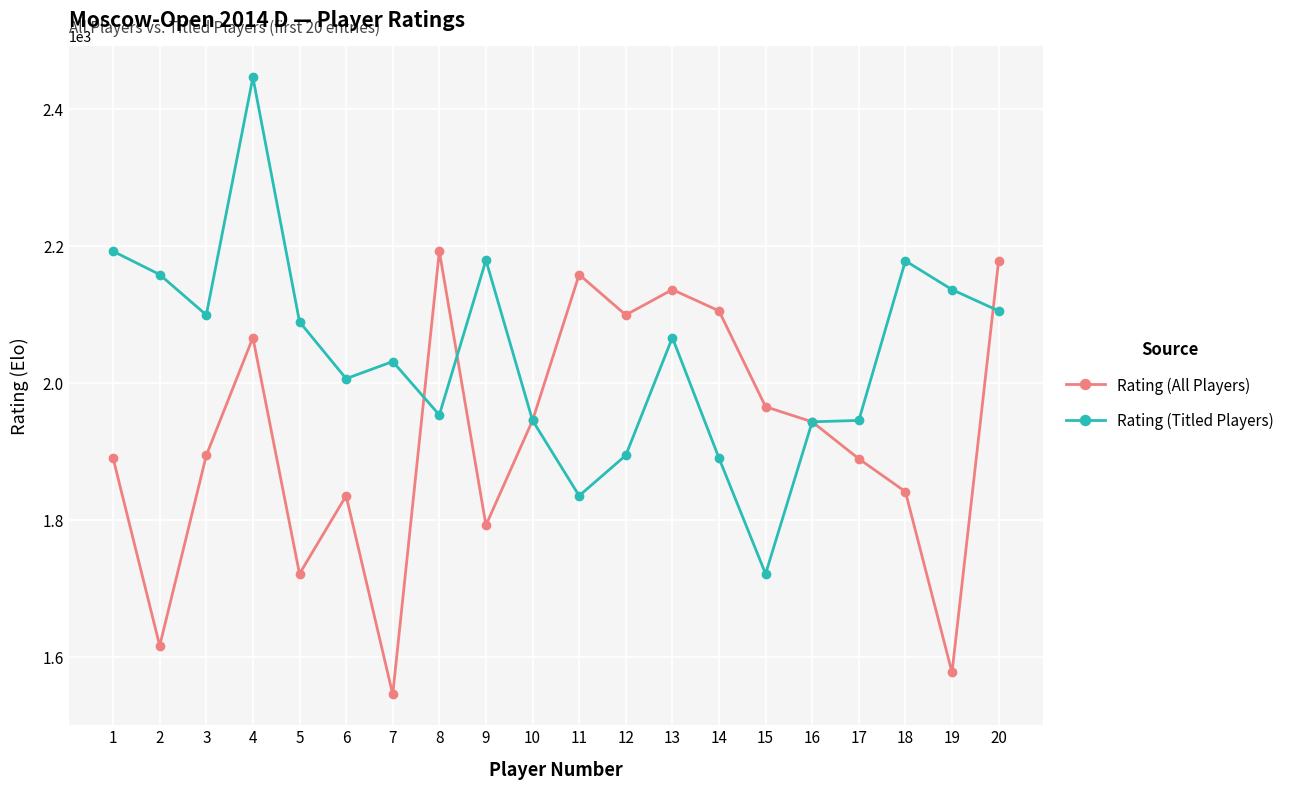

What value does the Rating (All Players) series have at 14, to the nearest 50?

2100